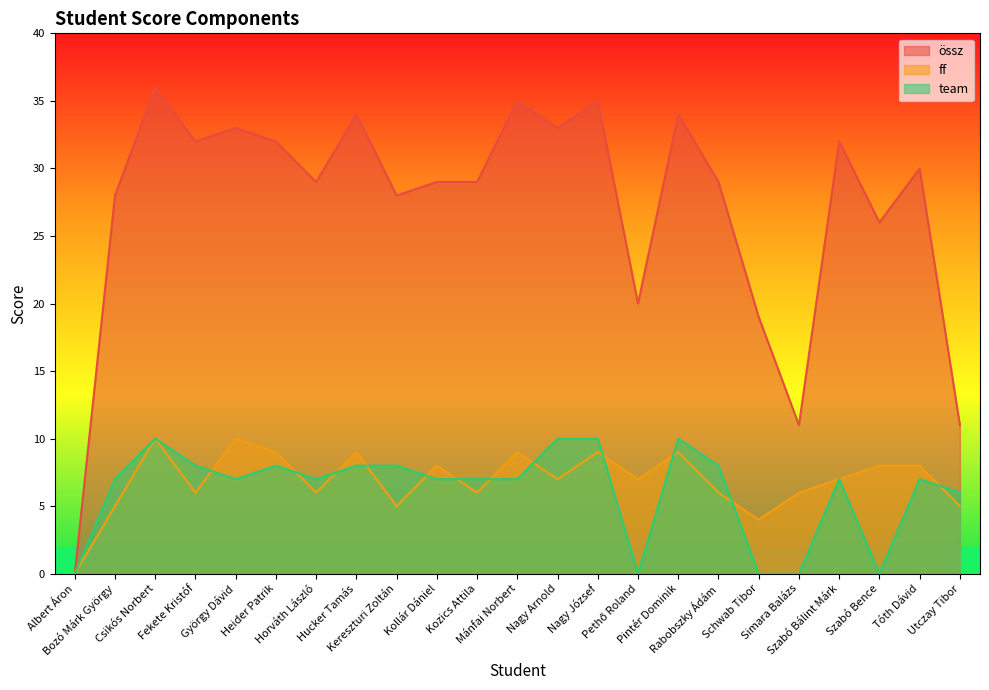

Which series has the widest spread of values?

össz